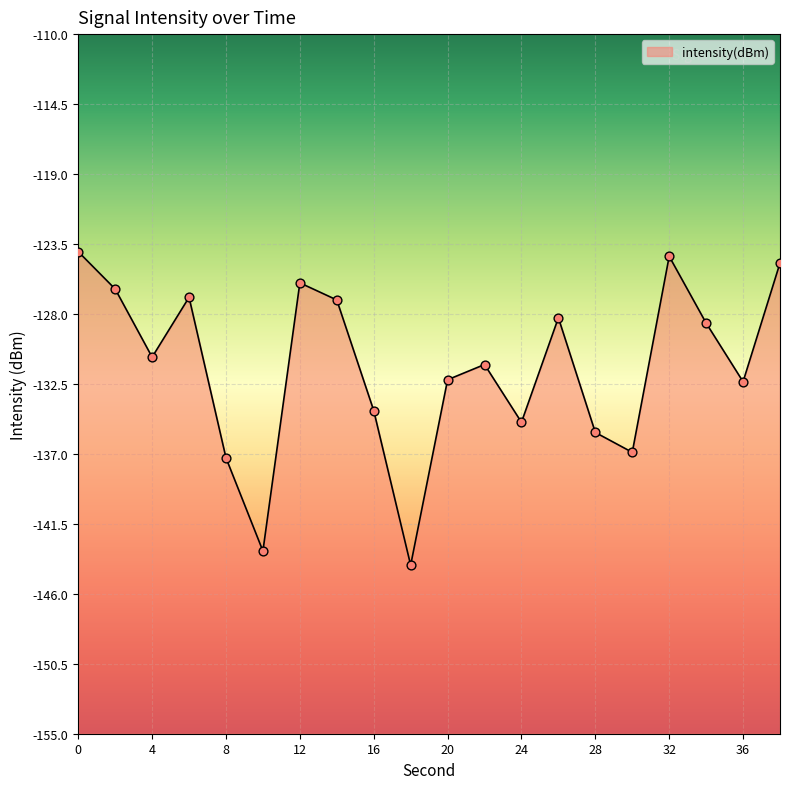

Which has a higher value, 14 or 32?

32